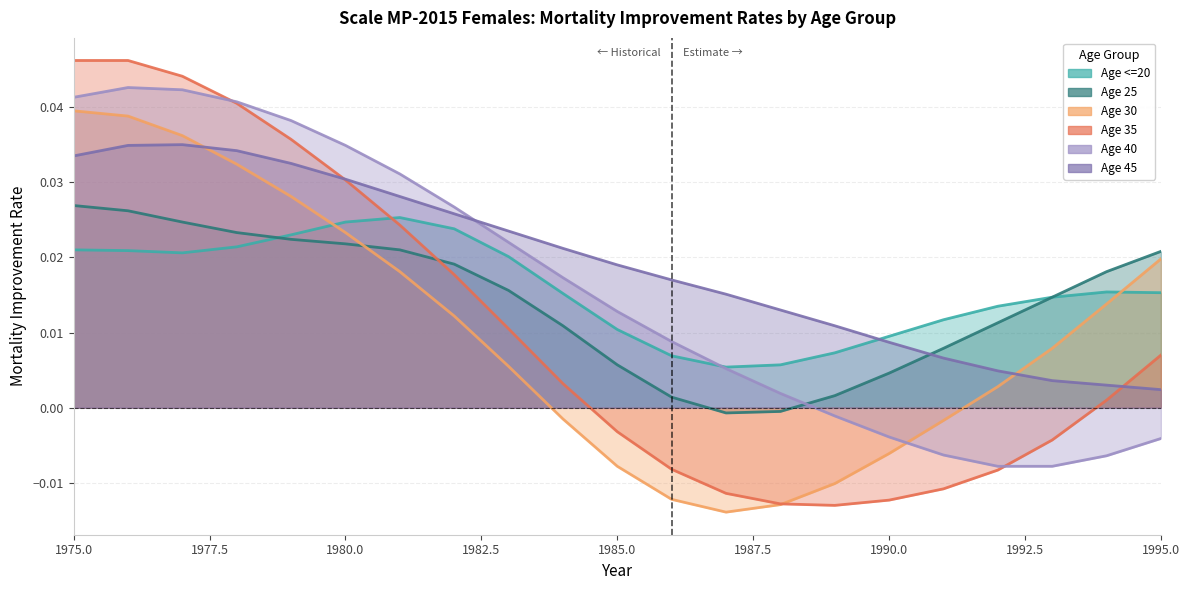

How many interior local valleys does the Age 35 series have?

1